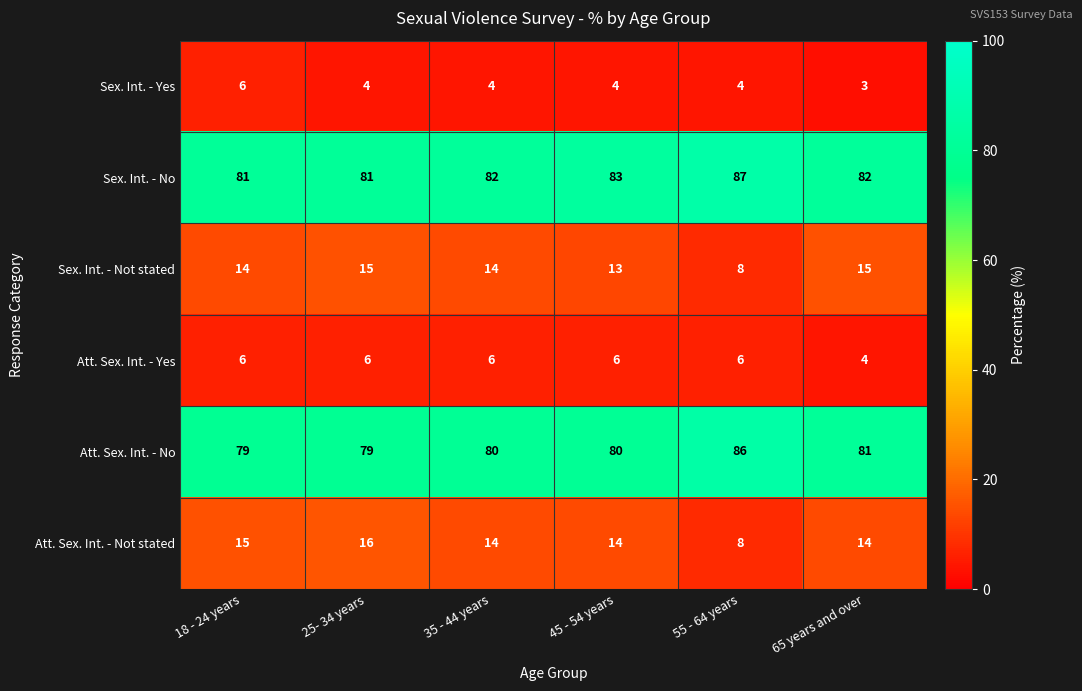

Is the value of Att. Sex. Int. - No at 65 years and over greater than the value of Sex. Int. - Yes at 65 years and over?

Yes